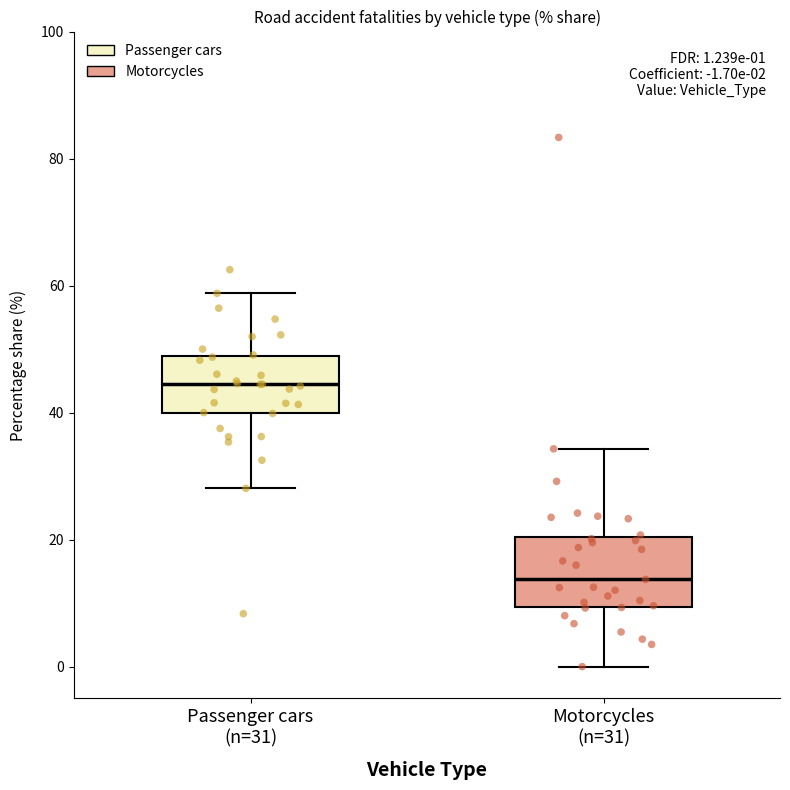

Which box's median line is the highest?

Passenger cars (n=31)